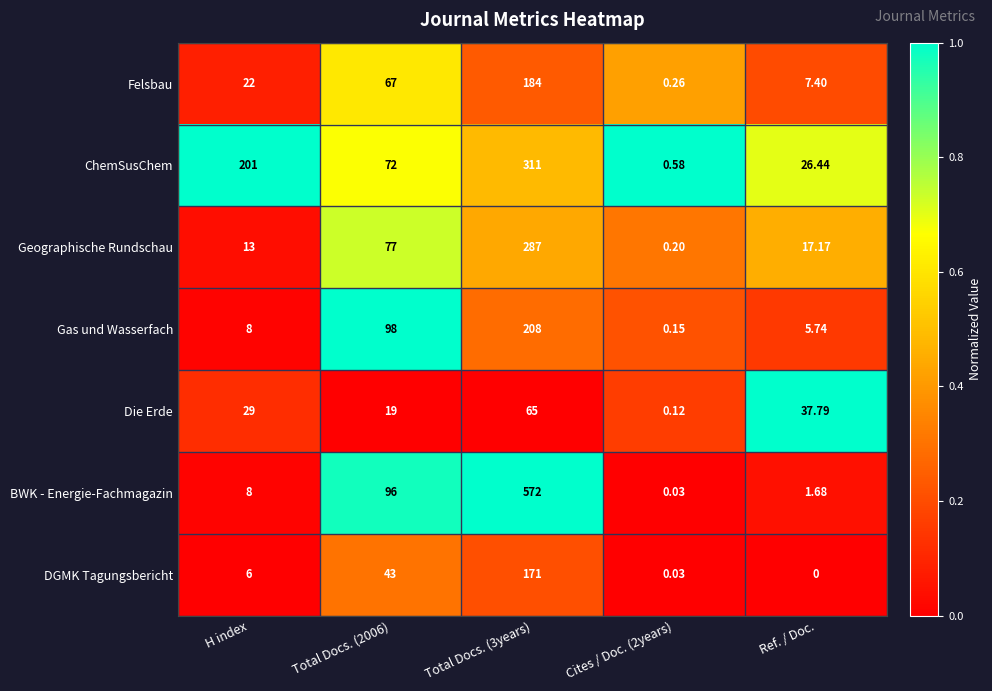

Count the number of categories in the chart.

5